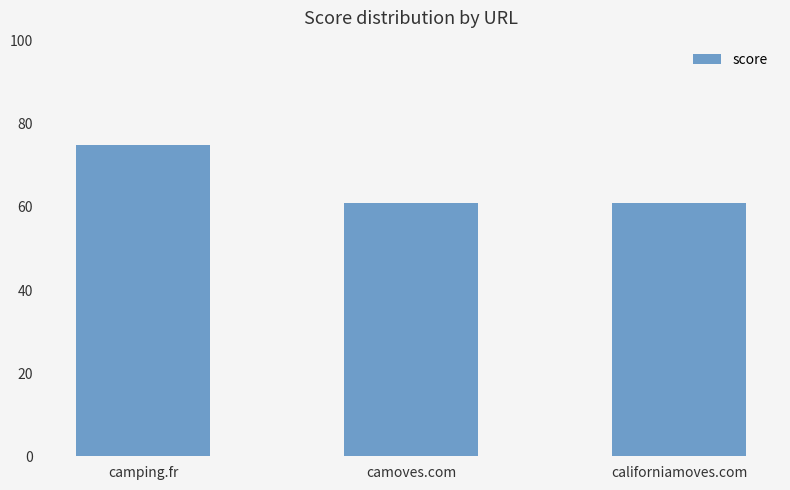

Approximately how many times larger is the value at camoves.com compared to camping.fr?

0.8